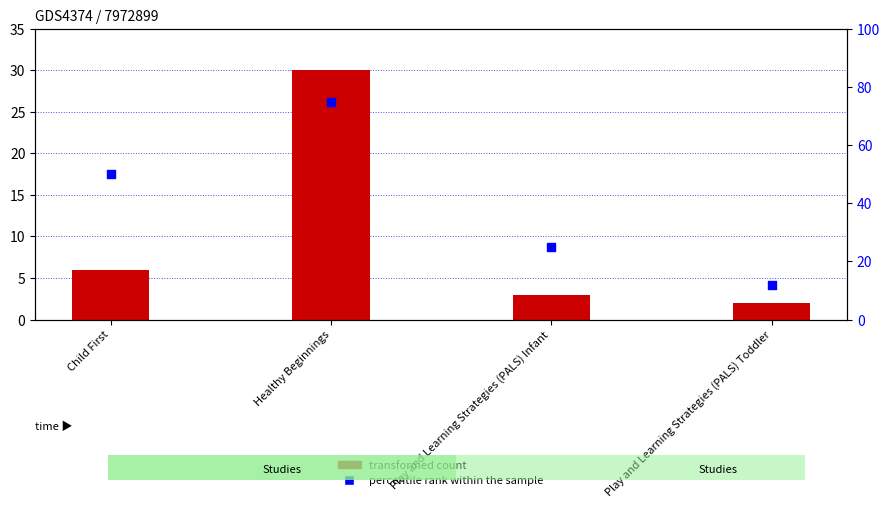

Between Play and Learning Strategies (PALS) Toddler and Play and Learning Strategies (PALS) Infant, which is larger?

Play and Learning Strategies (PALS) Infant